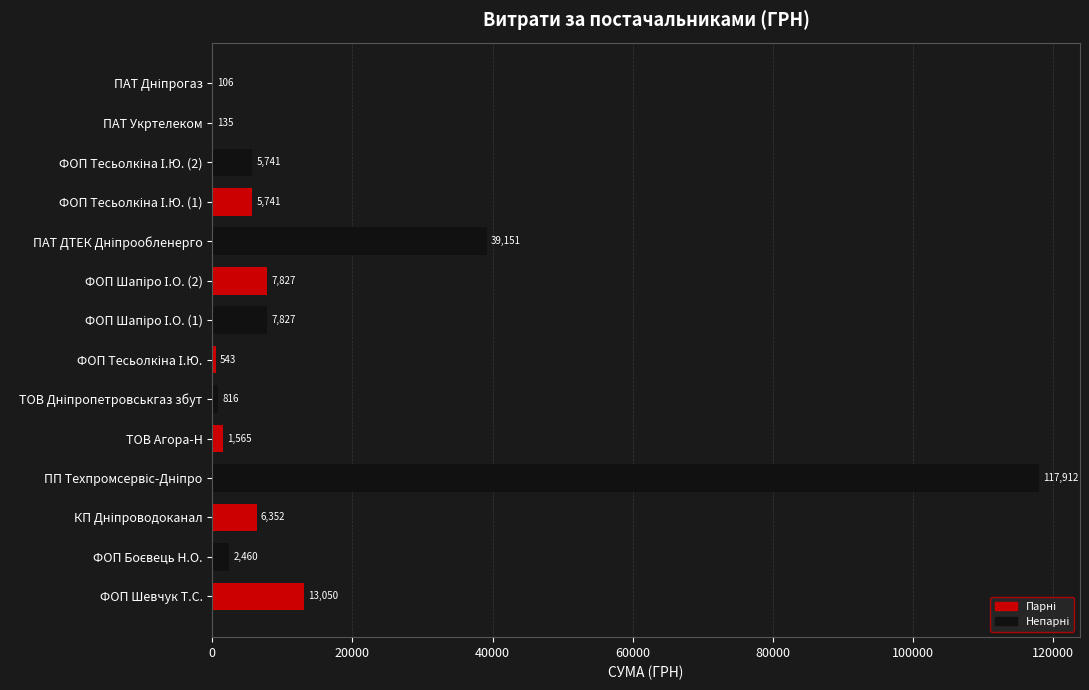

The chart shows a value of 1565.0 at ТОВ Агора-Н. True or false?

True